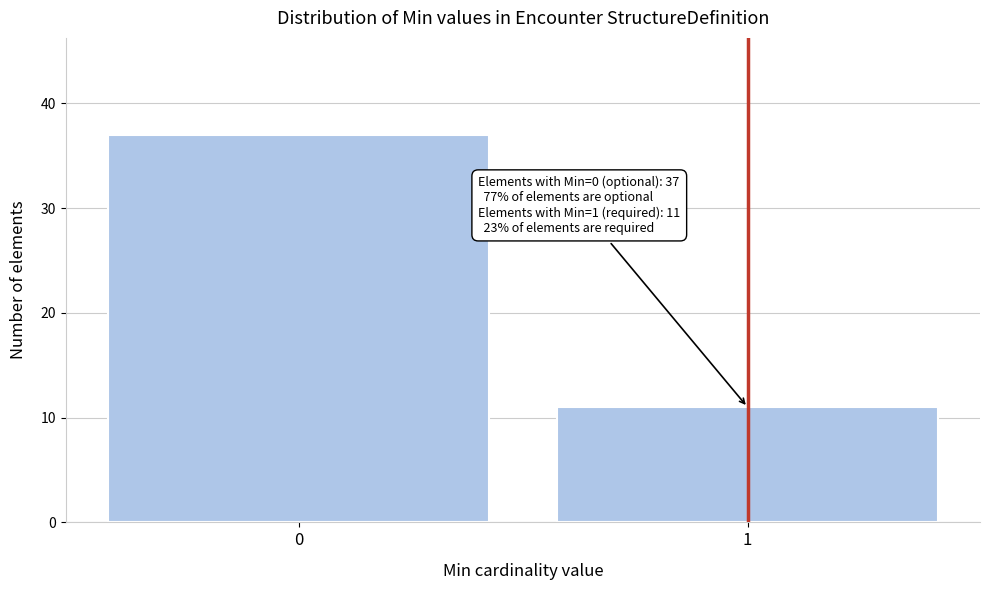

Reading left to right, list all the values displayed in this chart.

0=37	1=11